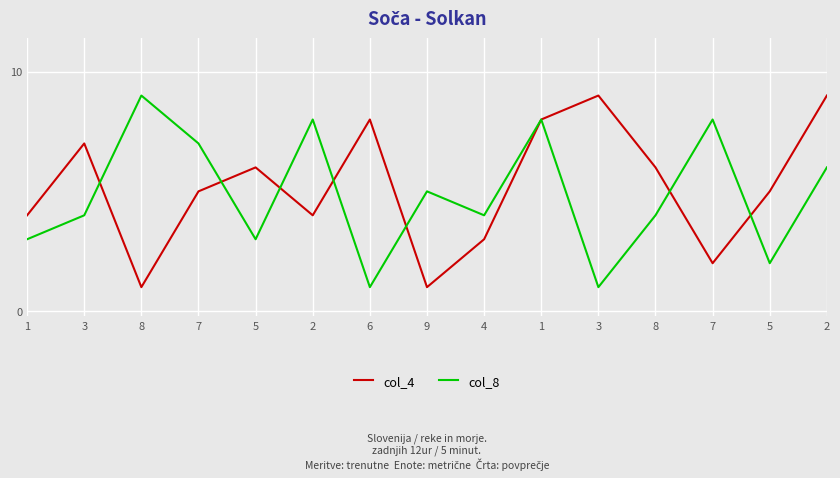

What are all the series names shown in the legend?

col_4, col_8